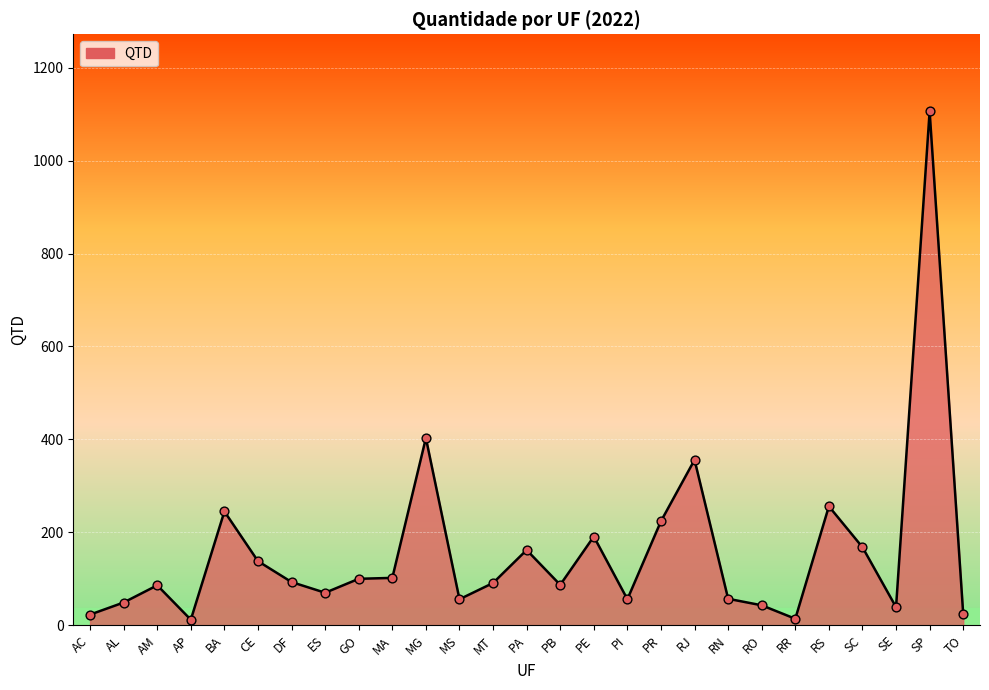

What is the change in value from AL to PE?

+142